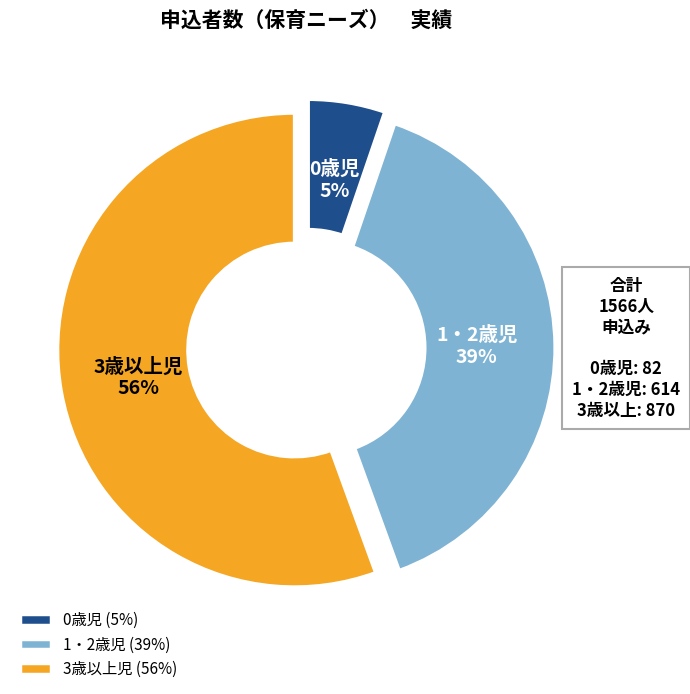

To the nearest percent, what is the average slice percentage?

33%